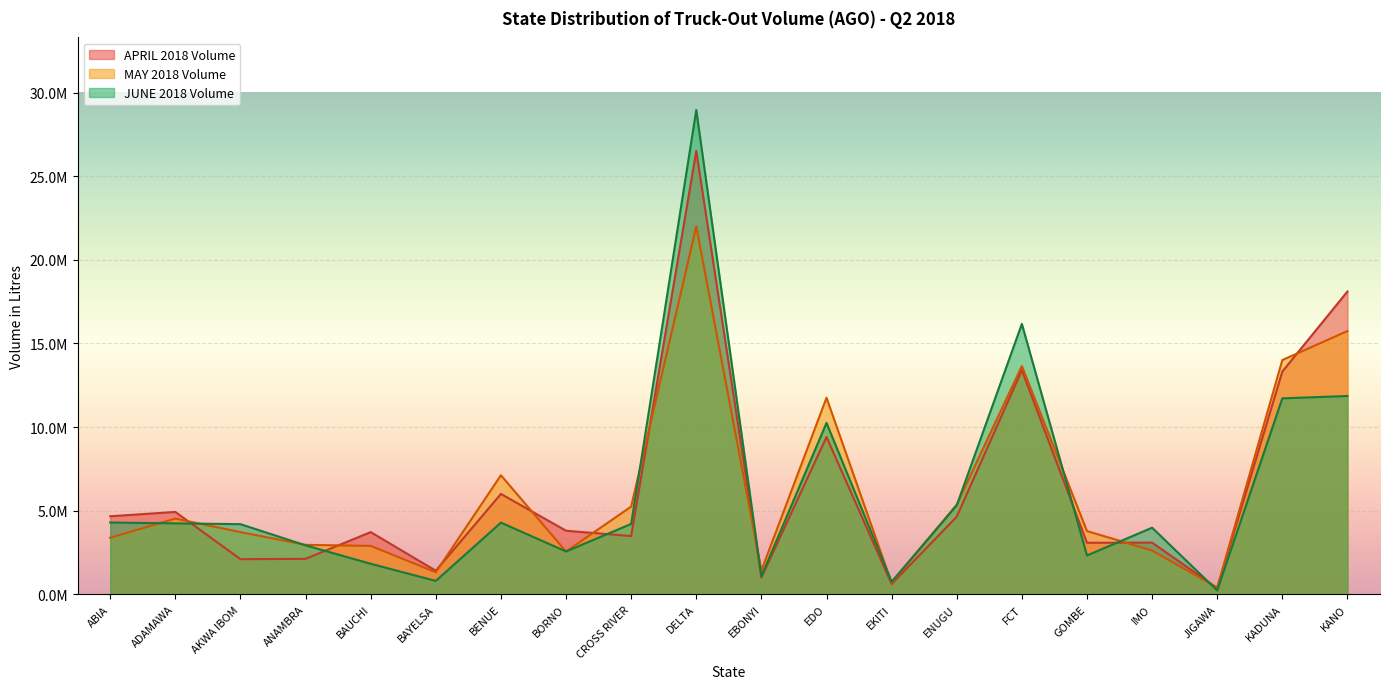

What are all the series names shown in the legend?

APRIL 2018 Volume, MAY 2018 Volume, JUNE 2018 Volume